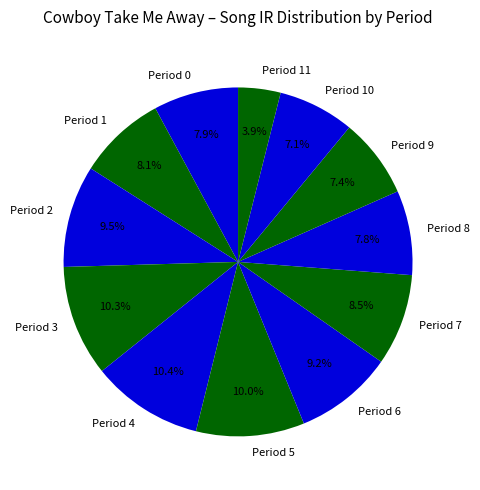

What is the total percentage of Period 11 and Period 4?

14.3%